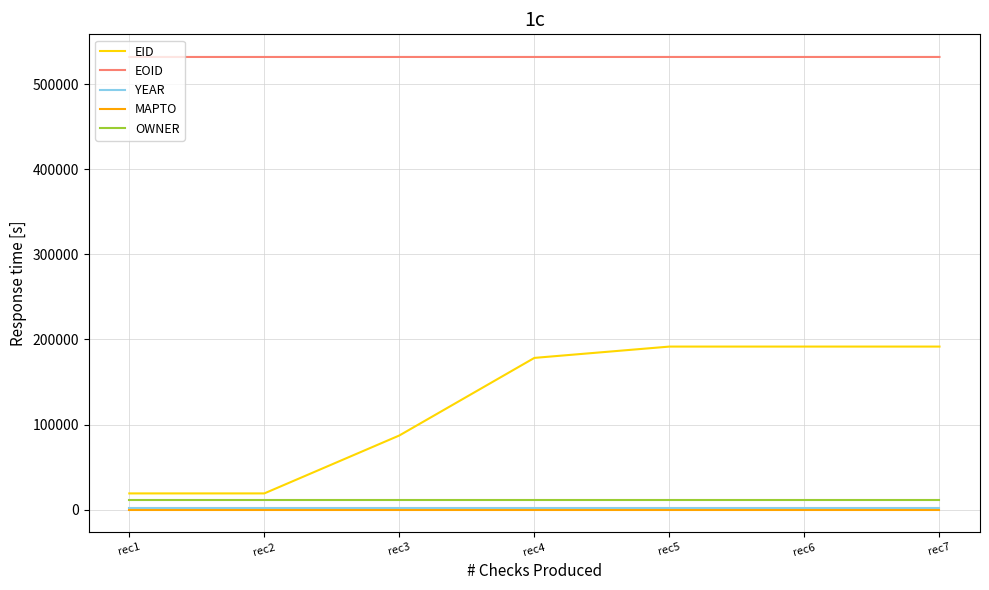

Does the chart have visible grid lines?

Yes